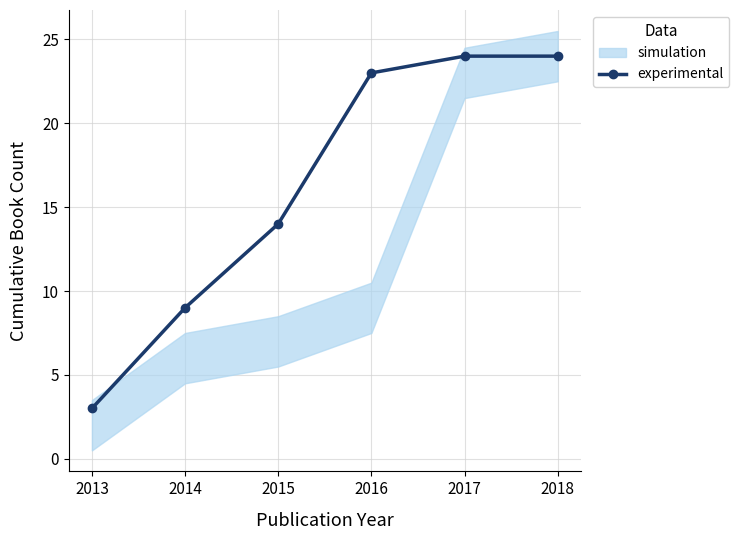

Reading left to right, list all the values displayed in this chart.

3	9	14	23	24	24